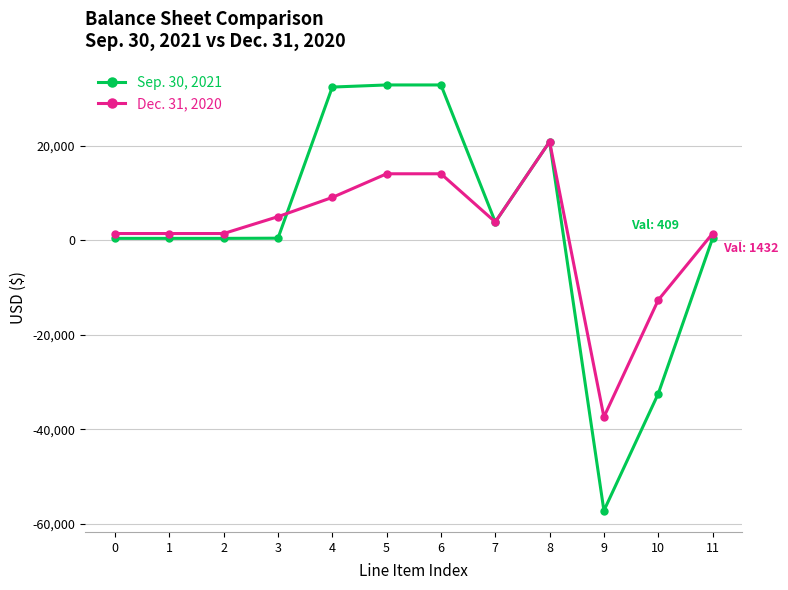

At 6, list the series in order from smallest to largest.

Dec. 31, 2020, Sep. 30, 2021